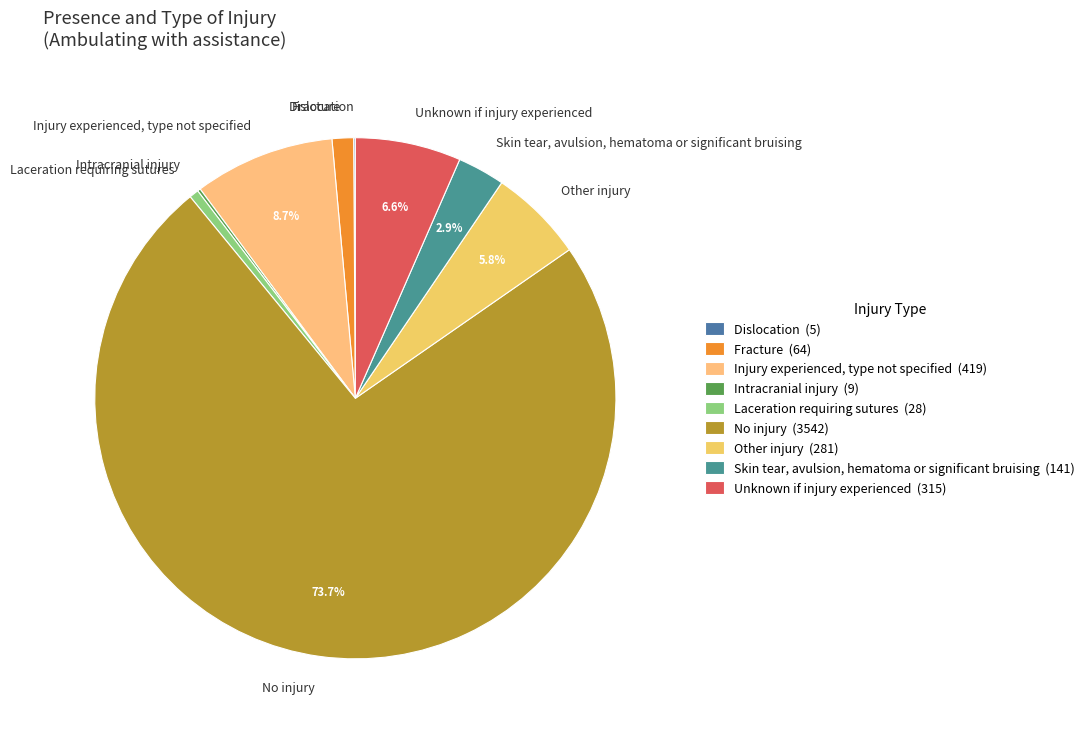

What is the total percentage of Unknown if injury experienced and Injury experienced, type not specified?

15.3%